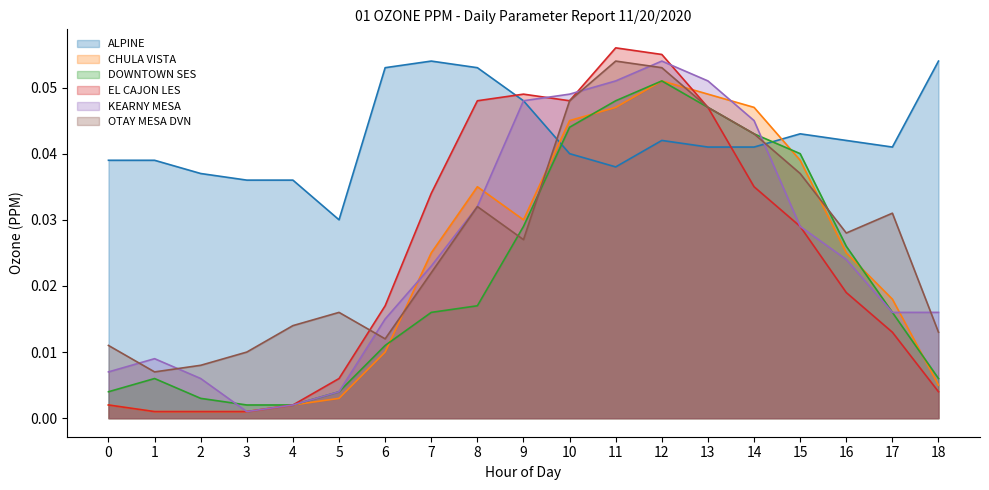

How many interior local peaks does the ALPINE series have?

3